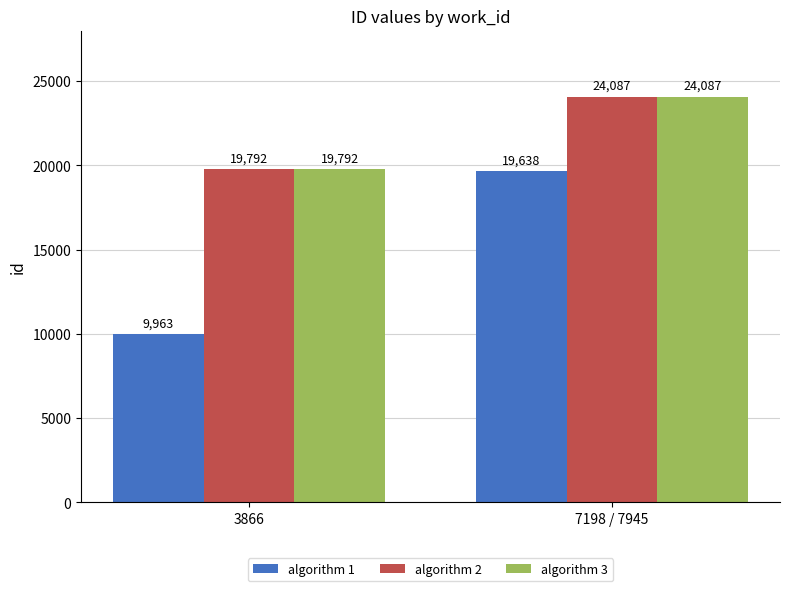

What is the difference between the maximum and minimum values in the algorithm 2 series?

4295